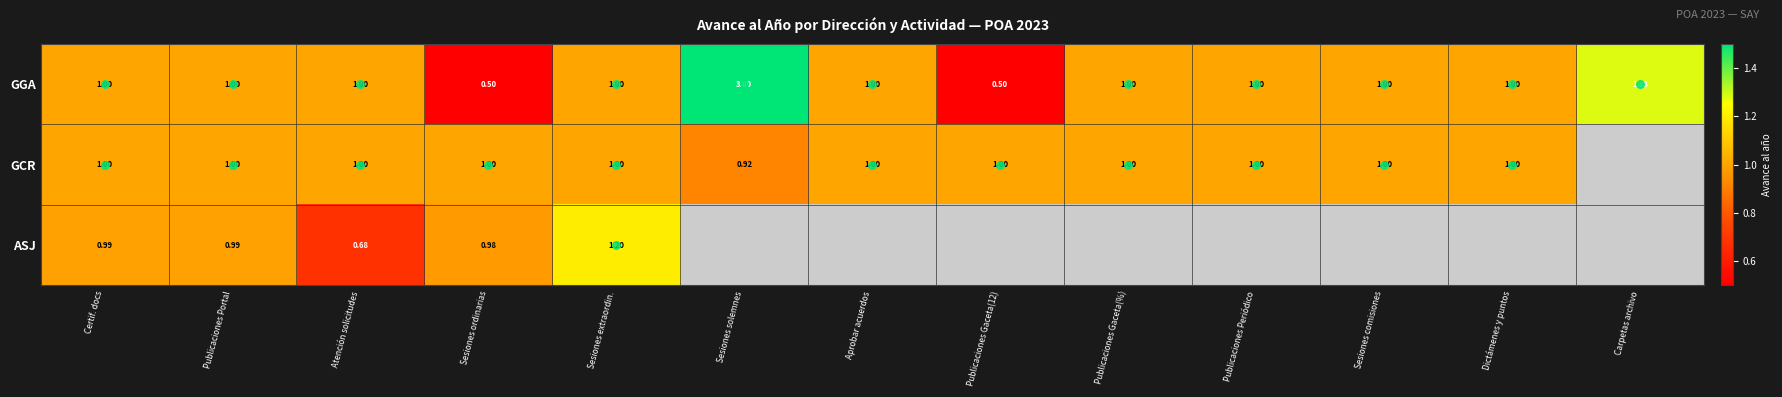

The GCR series shows 0.3 at Sesiones solemnes. True or false?

False